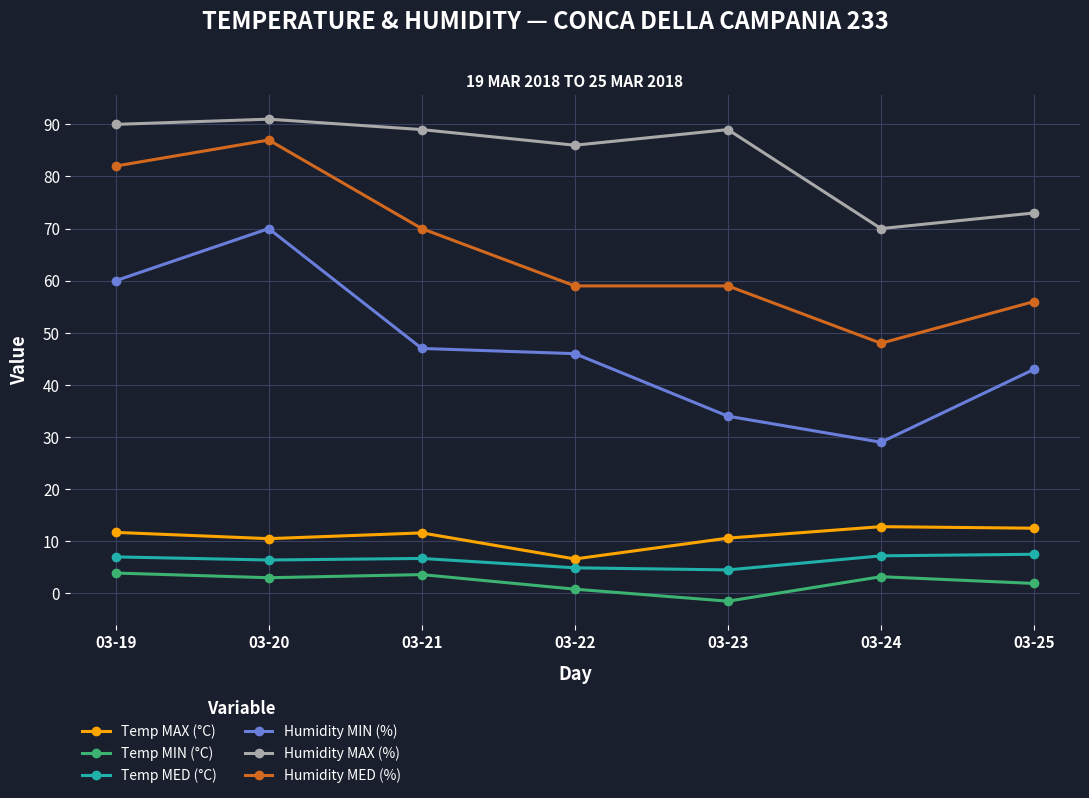

At which label is Humidity MED (%) closest to 67?

03-21